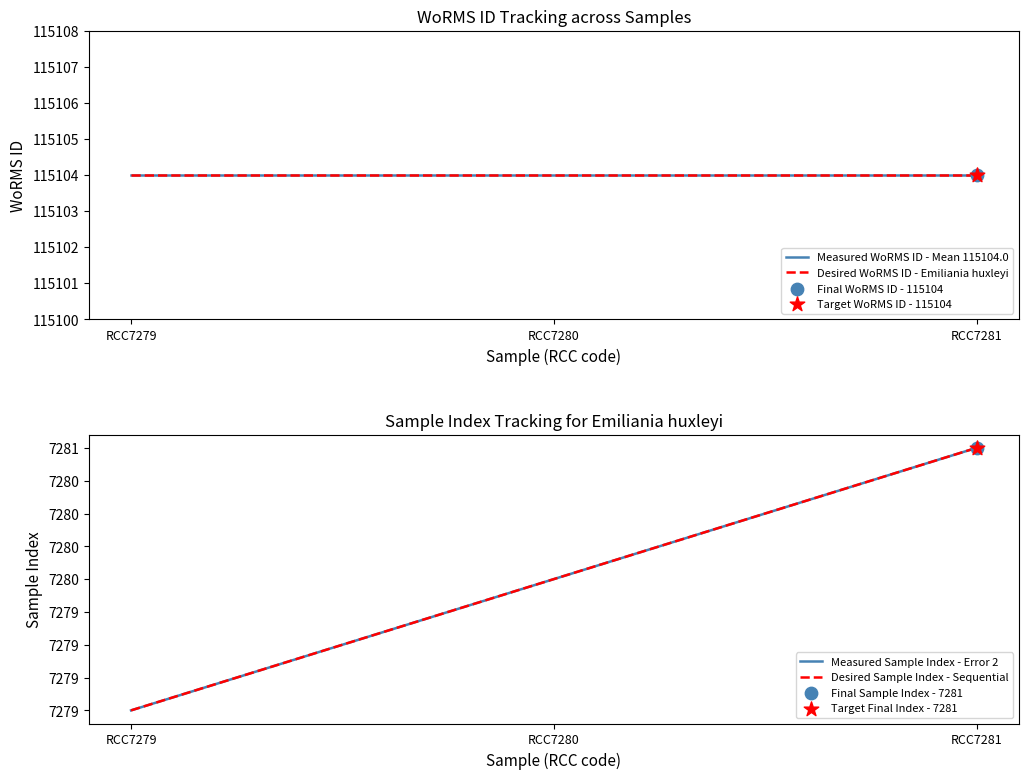

What is the total value across all series at RCC7279?

244766